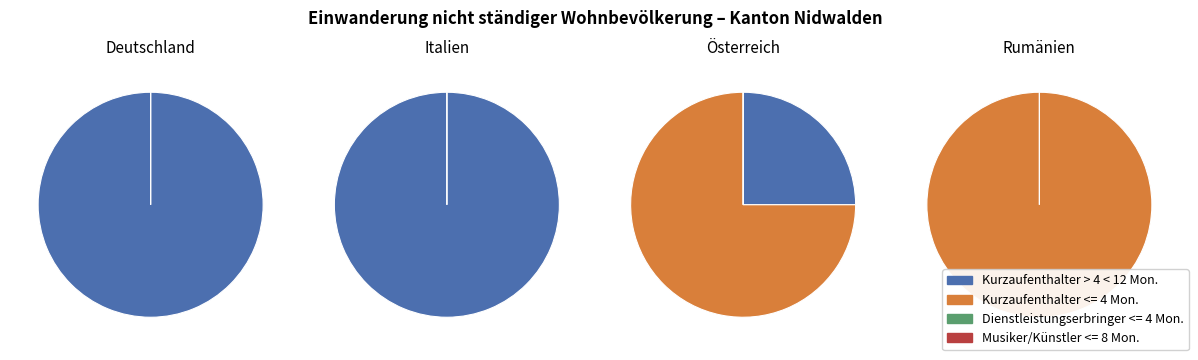

To the nearest percent, what portion does Deutschland represent?

25%